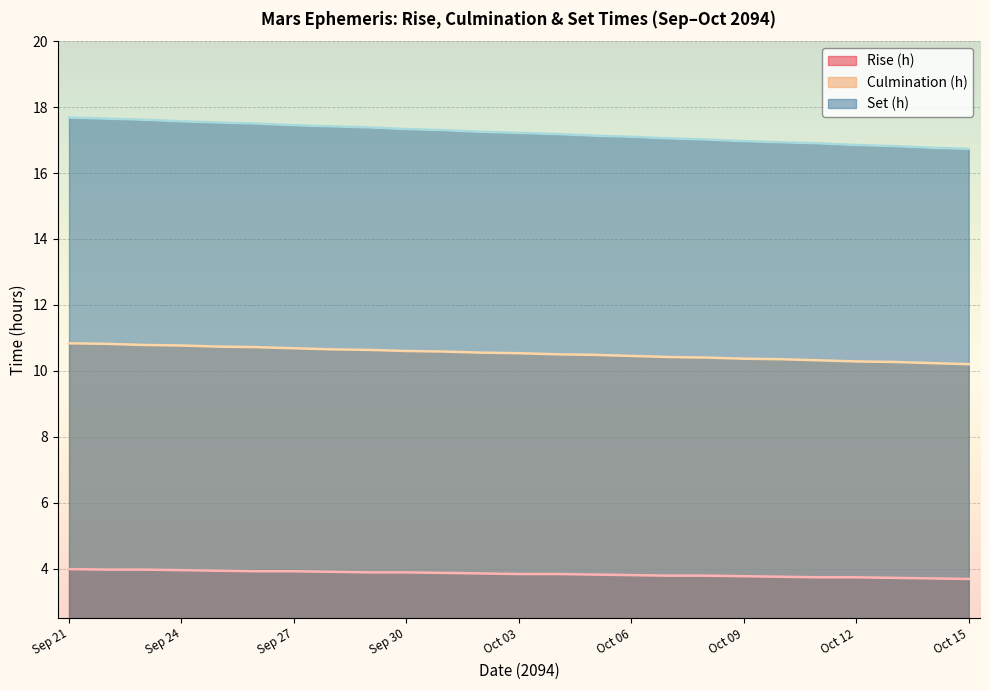

How many lines are shown in the chart?

3